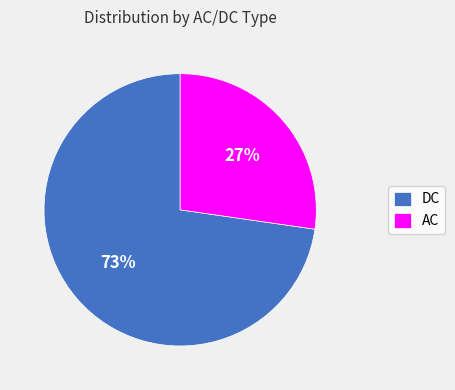

How many slices are in this pie chart?

2